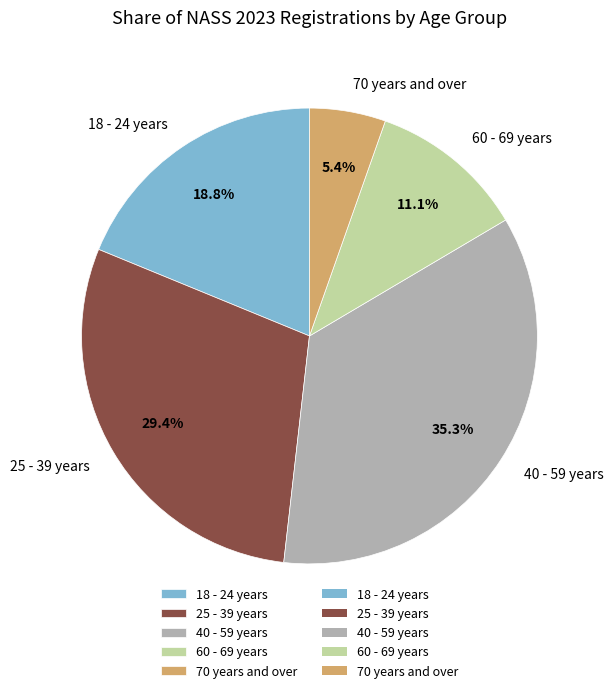

Combined, do 25 - 39 years and 60 - 69 years account for over 50%?

No